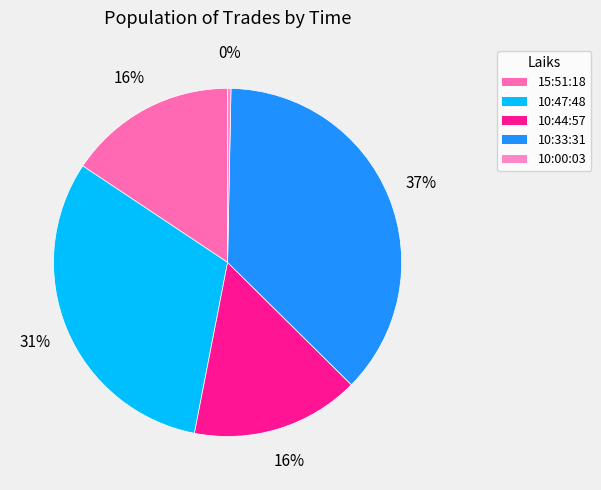

Is there a majority slice in this chart?

No